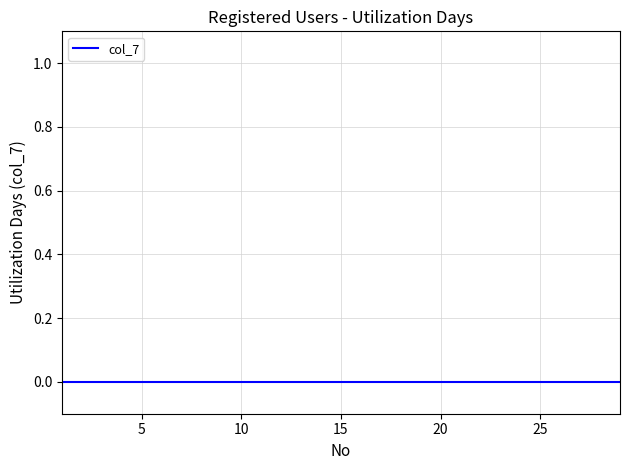

Which has a higher value, 3 or 24?

24